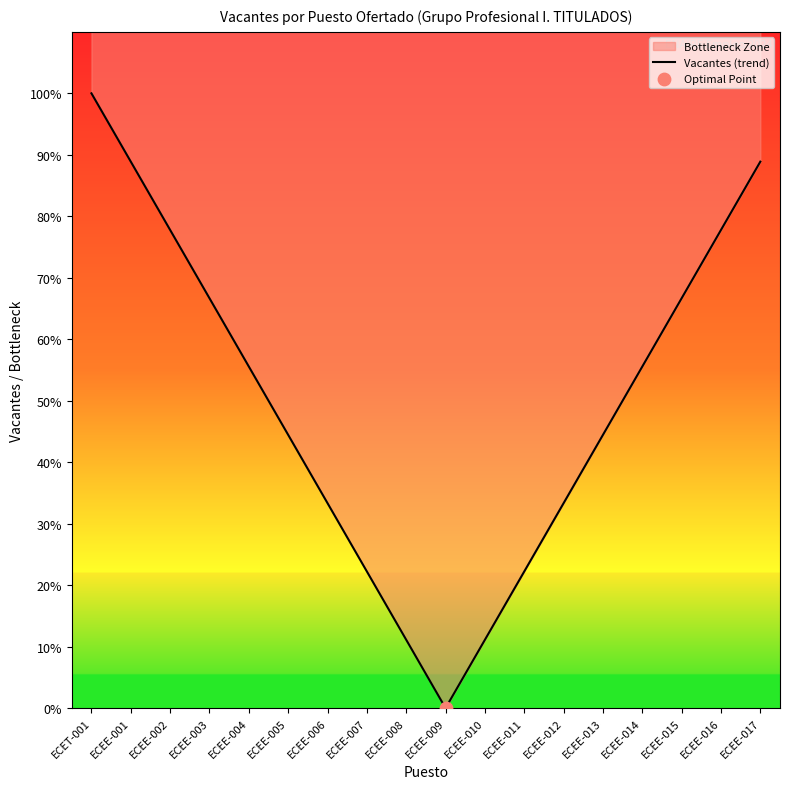

What is the change in value from ECEE-002 to ECEE-005?

-33.3